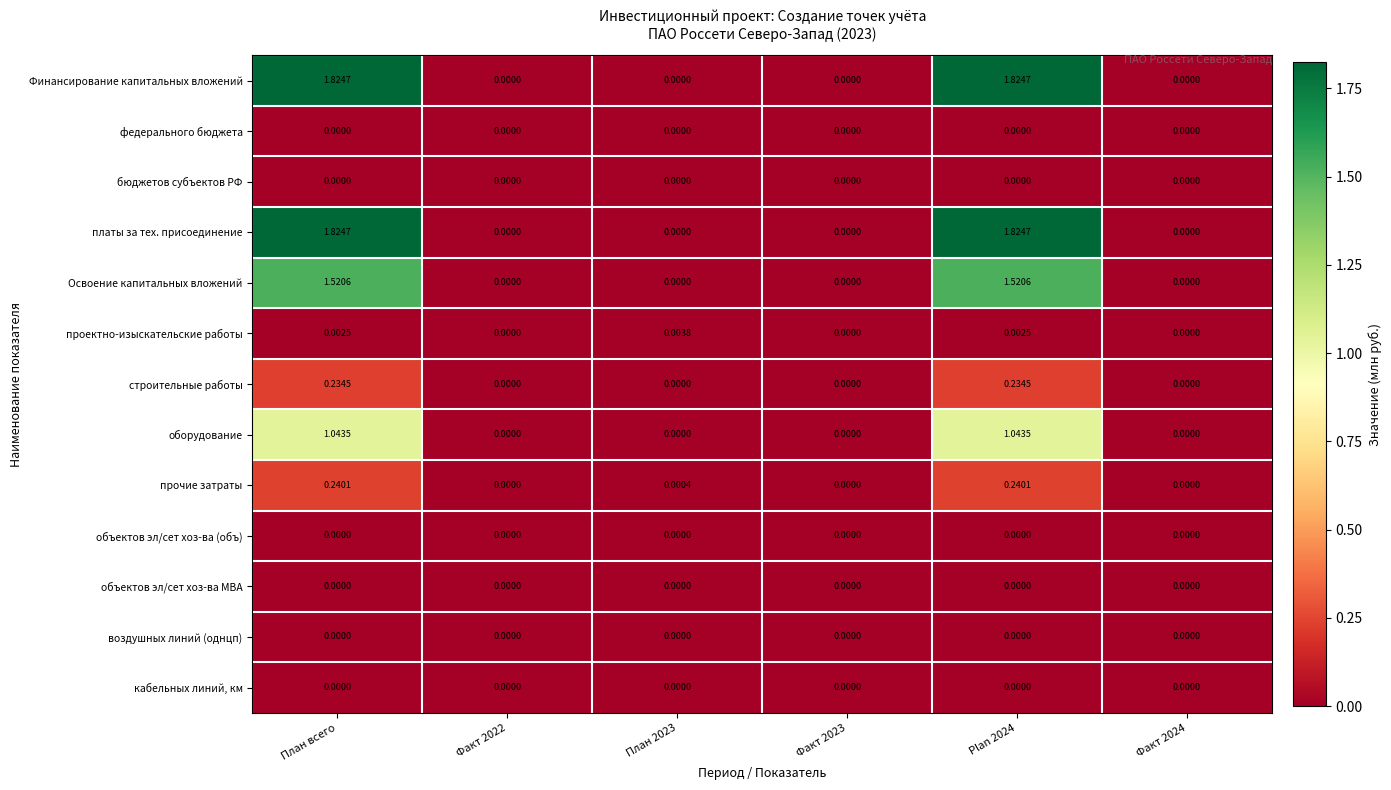

At how many categories does at least one series exceed 0?

3